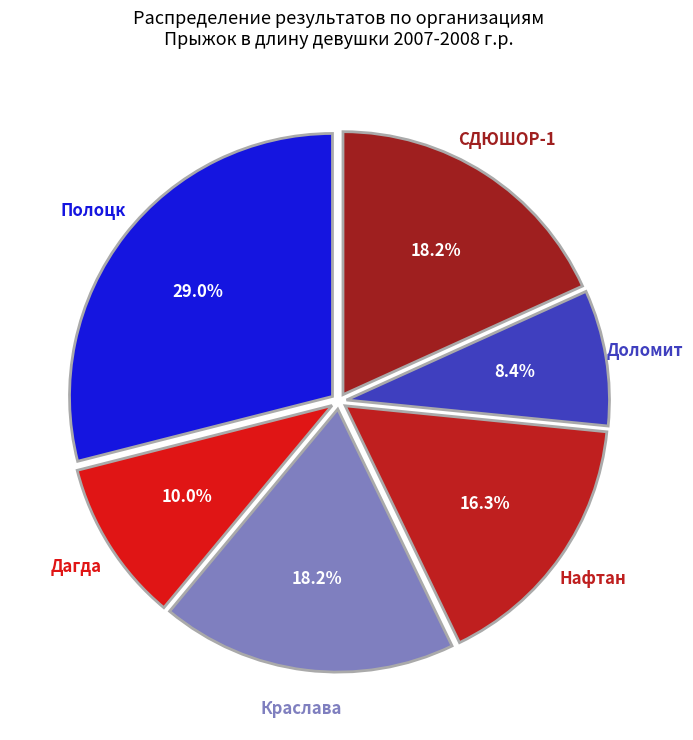

What is the ratio of the value at СДЮШОР-1 to the value at Краслава?

1.0